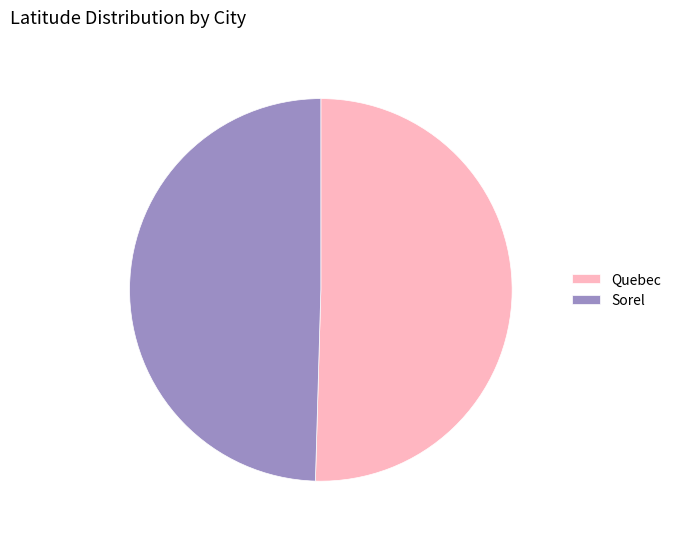

What is the largest slice in the pie chart?

Quebec